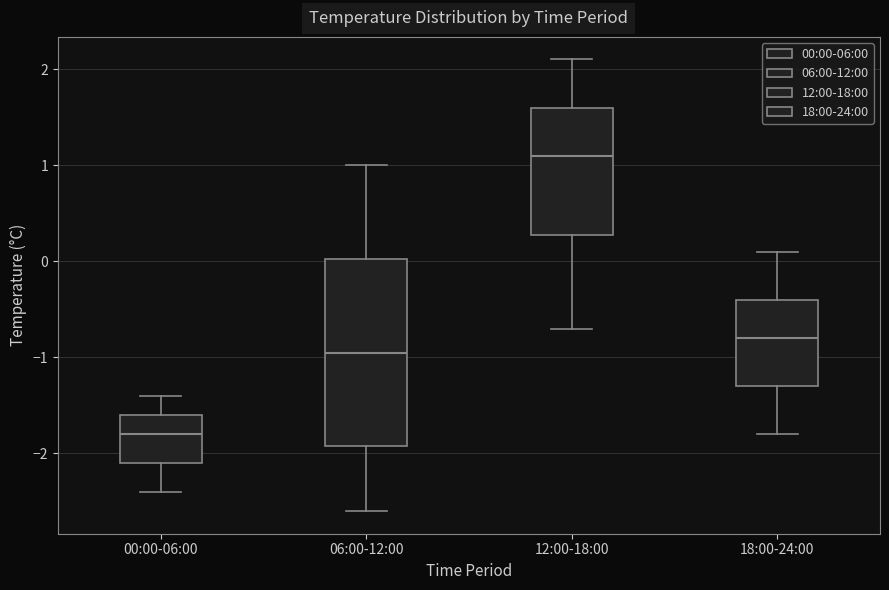

Which box is the tallest, from its lower edge to its upper edge?

06:00-12:00